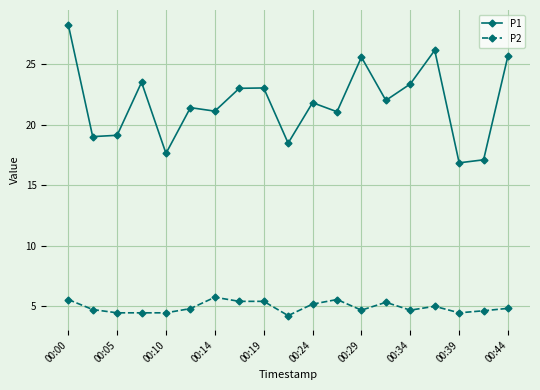

Which series has the widest spread of values?

P1